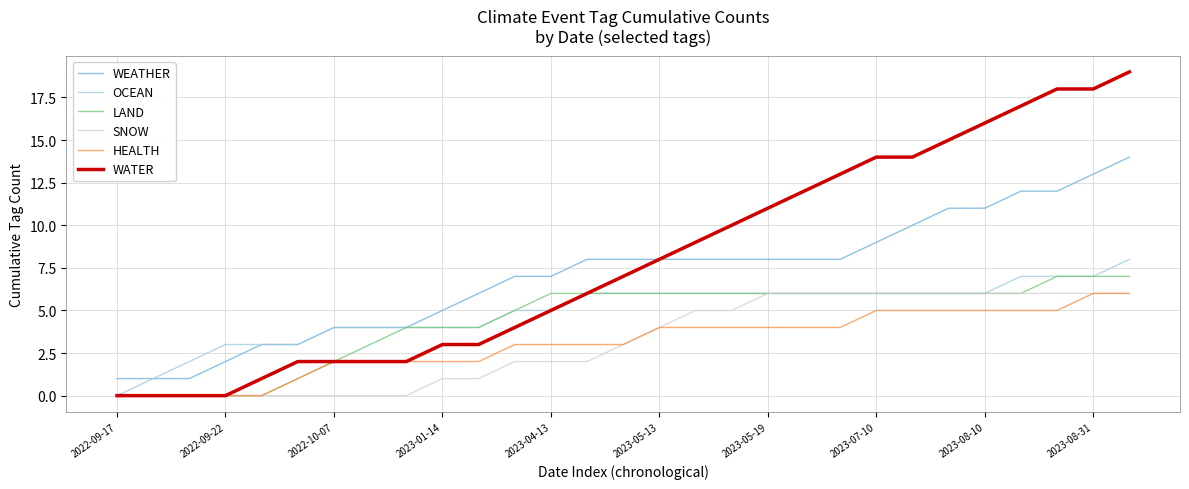

Which series has the largest total across all categories?

WATER